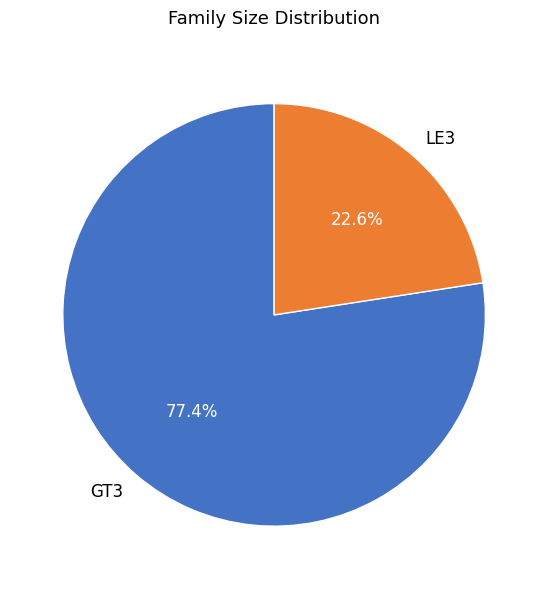

Count the number of slices in the pie.

2